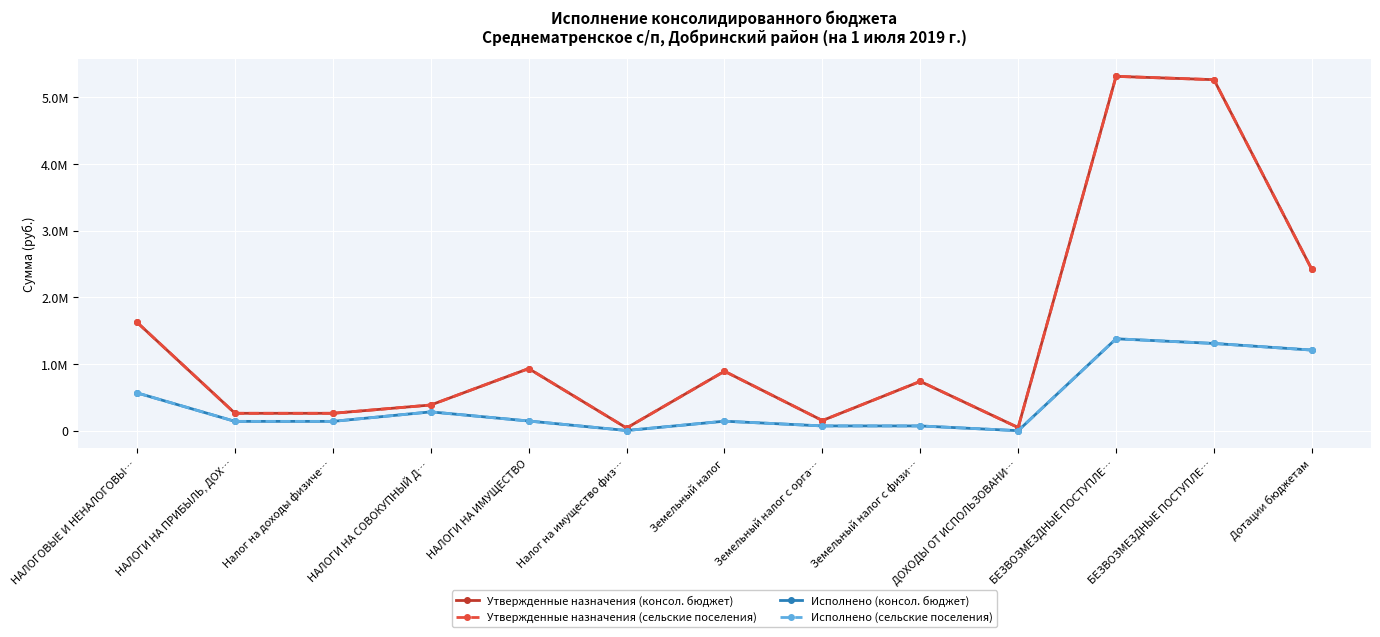

True or false: Исполнено (консол. бюджет) has a value of 71231.1 at Земельный налог с орга….

True